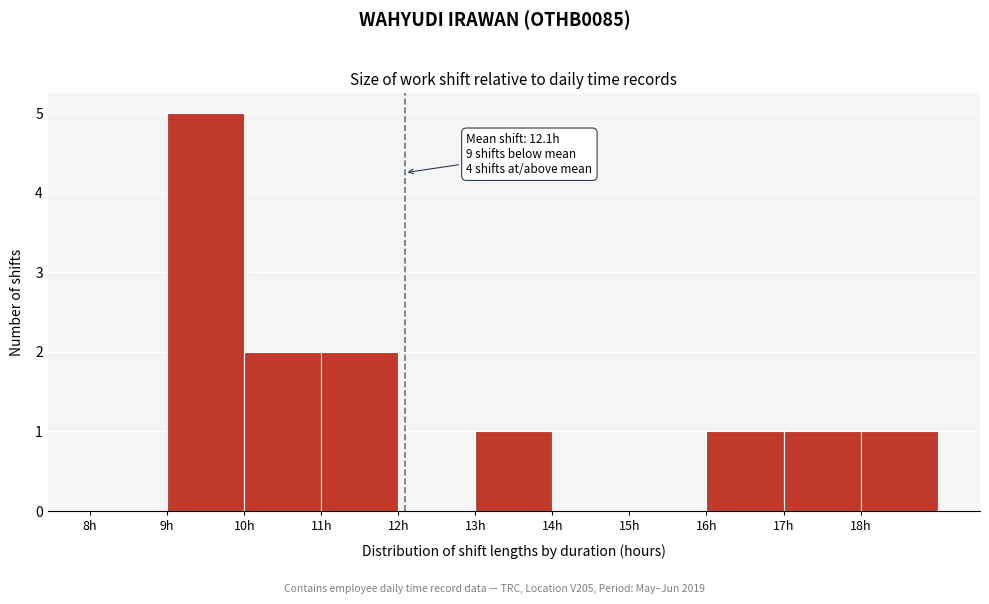

Which range on the x-axis has the tallest bar?

9 to 10